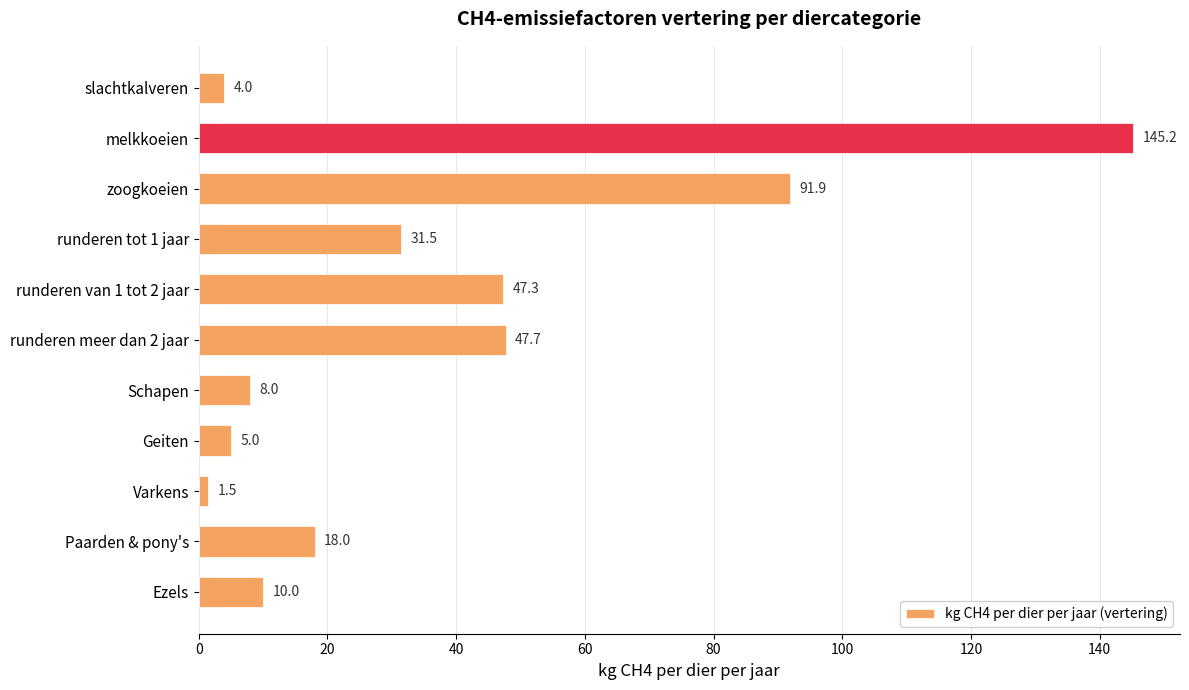

What is the label of the 5th bar from the bottom?

Schapen